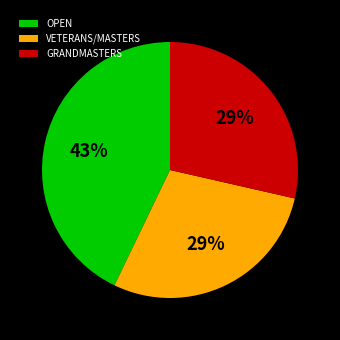

Is the sum of OPEN and VETERANS/MASTERS greater than half?

Yes